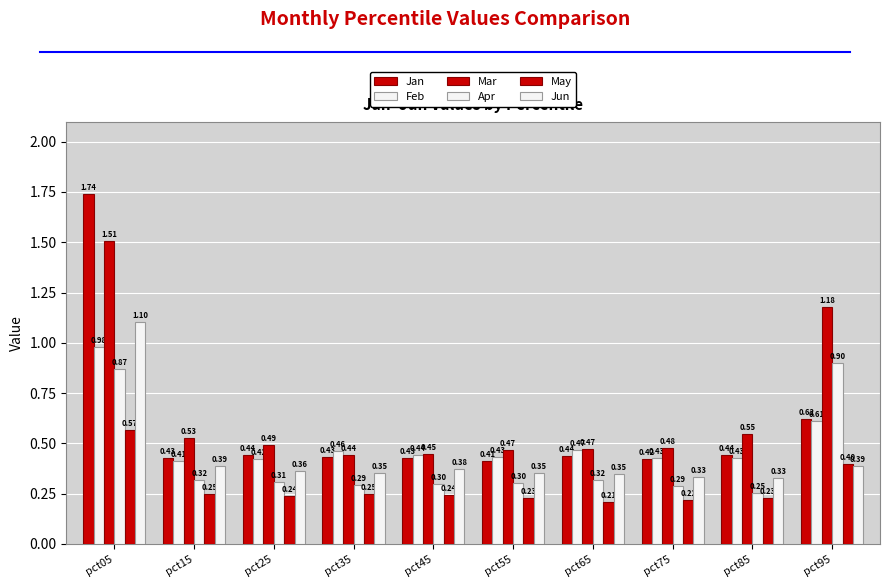

Which series has the widest spread of values?

Jan